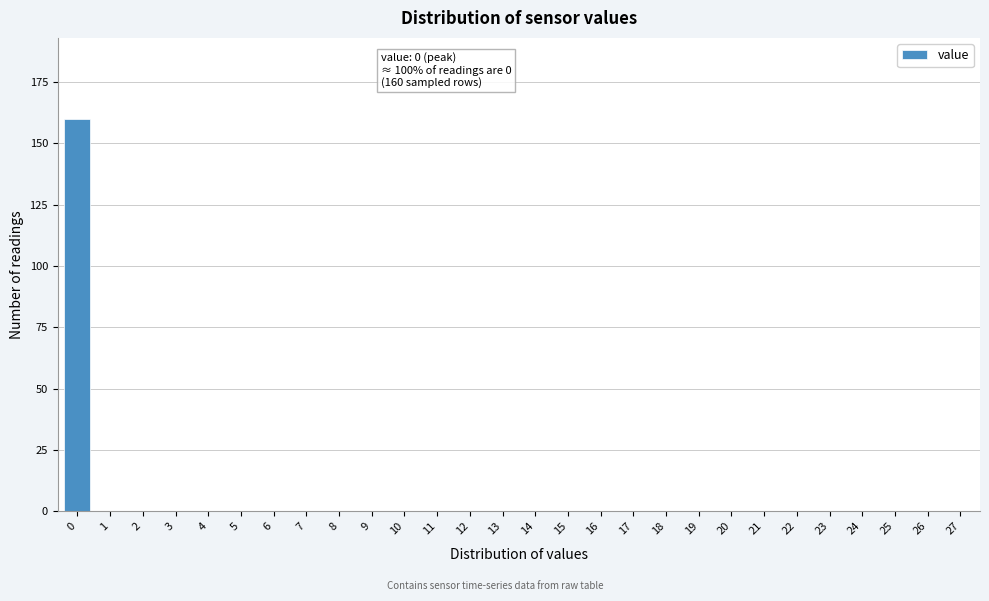

Reading left to right, extract all data points from this chart.

0=160	1=0	2=0	3=0	4=0	5=0	6=0	7=0	8=0	9=0	10=0	11=0	12=0	13=0	14=0	15=0	16=0	17=0	18=0	19=0	20=0	21=0	22=0	23=0	24=0	25=0	26=0	27=0